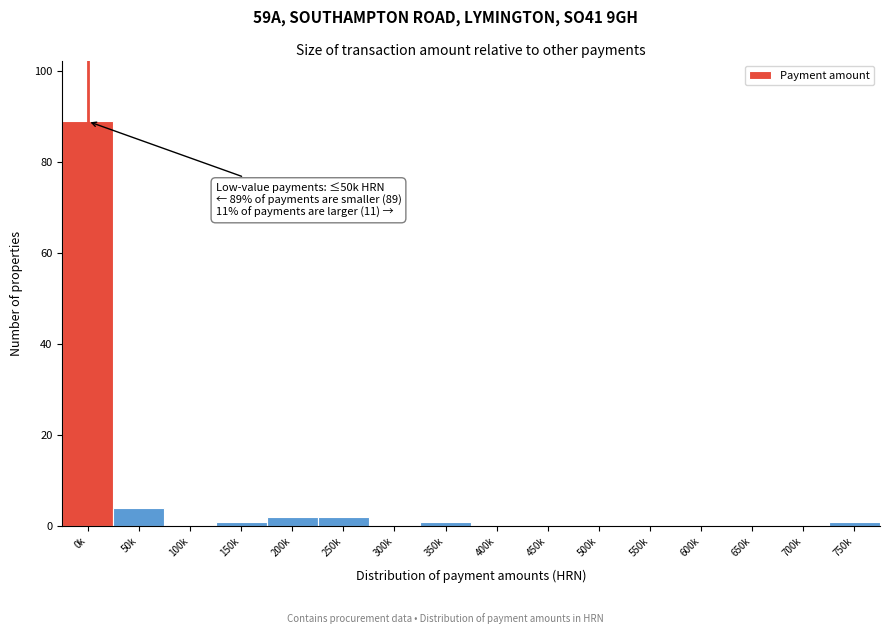

Reading left to right, list all the values displayed in this chart.

0k=89	50k=4	100k=0	150k=1	200k=2	250k=2	300k=0	350k=1	400k=0	450k=0	500k=0	550k=0	600k=0	650k=0	700k=0	750k=1